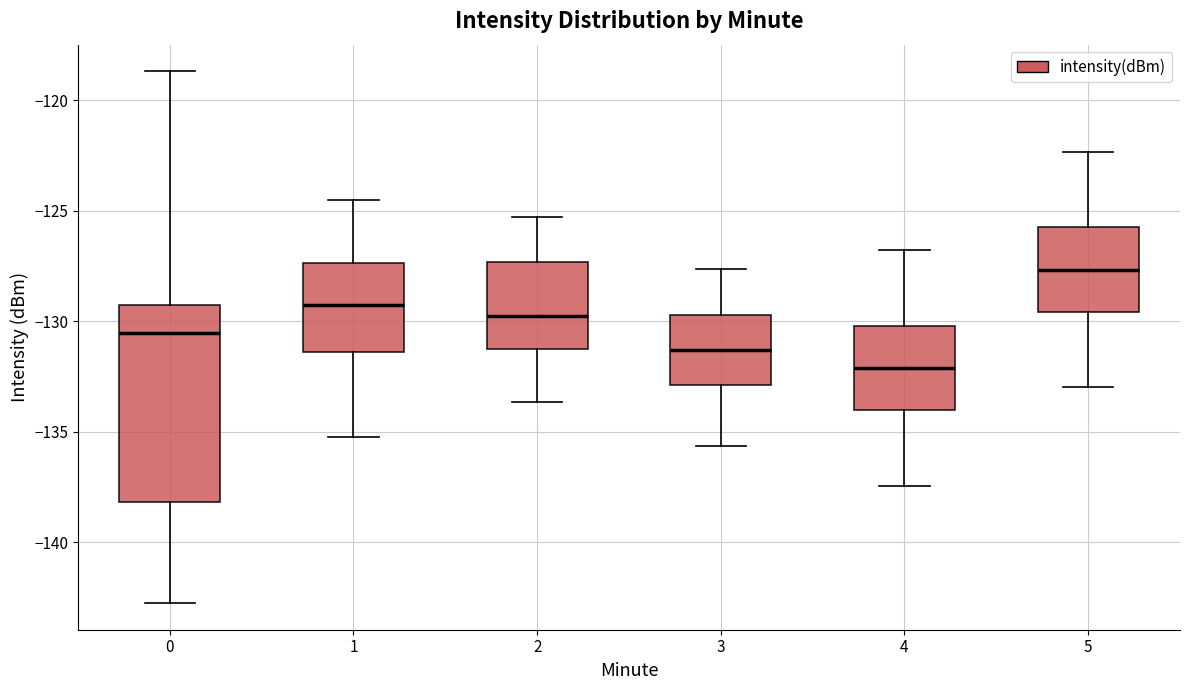

Which box has the highest median line?

5